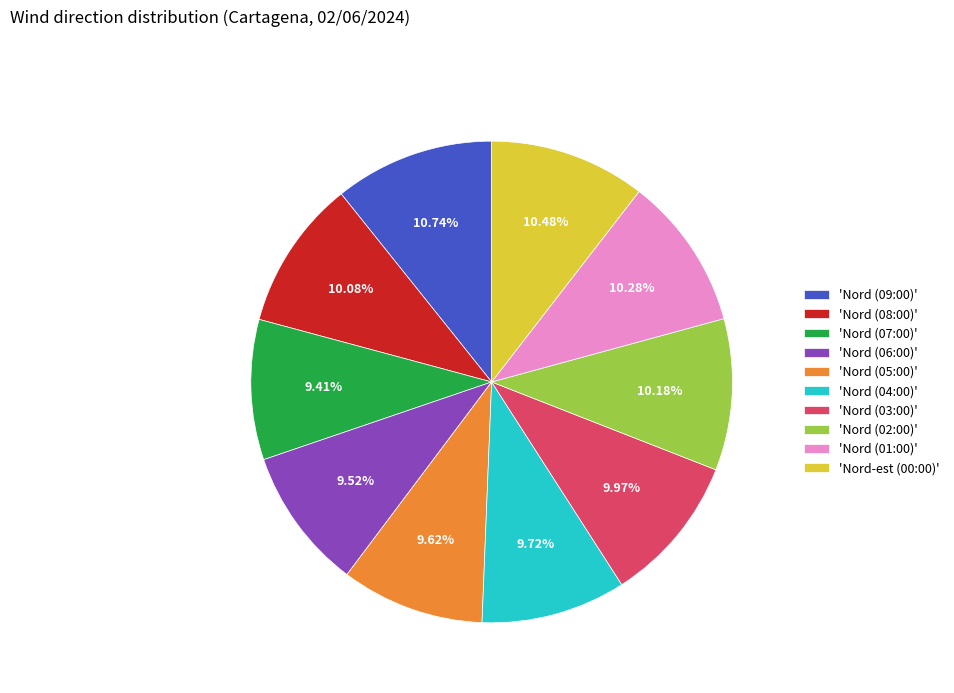

Does any single category account for the majority?

No